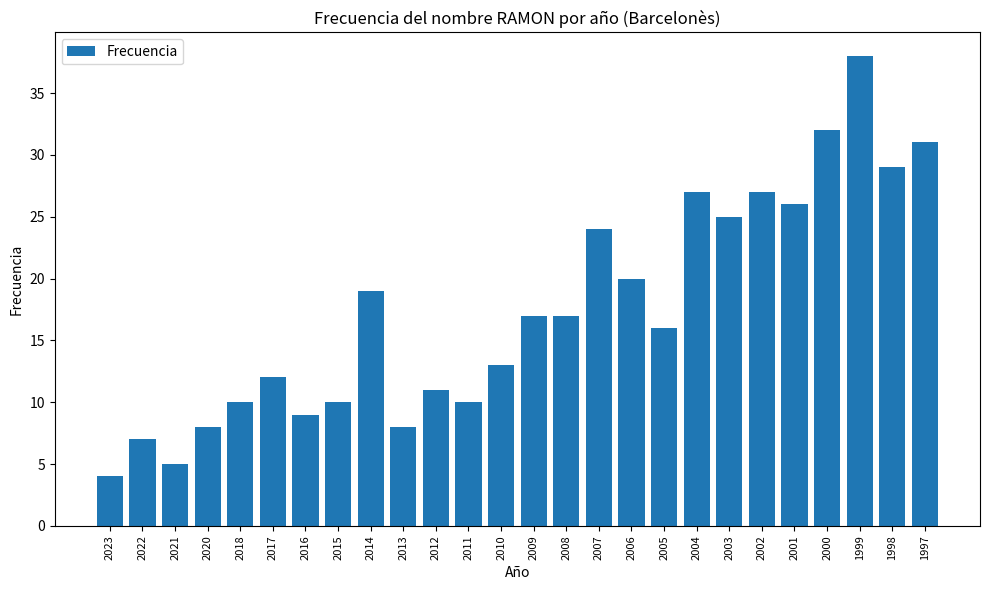

Which label corresponds to the largest value in the chart?

1999